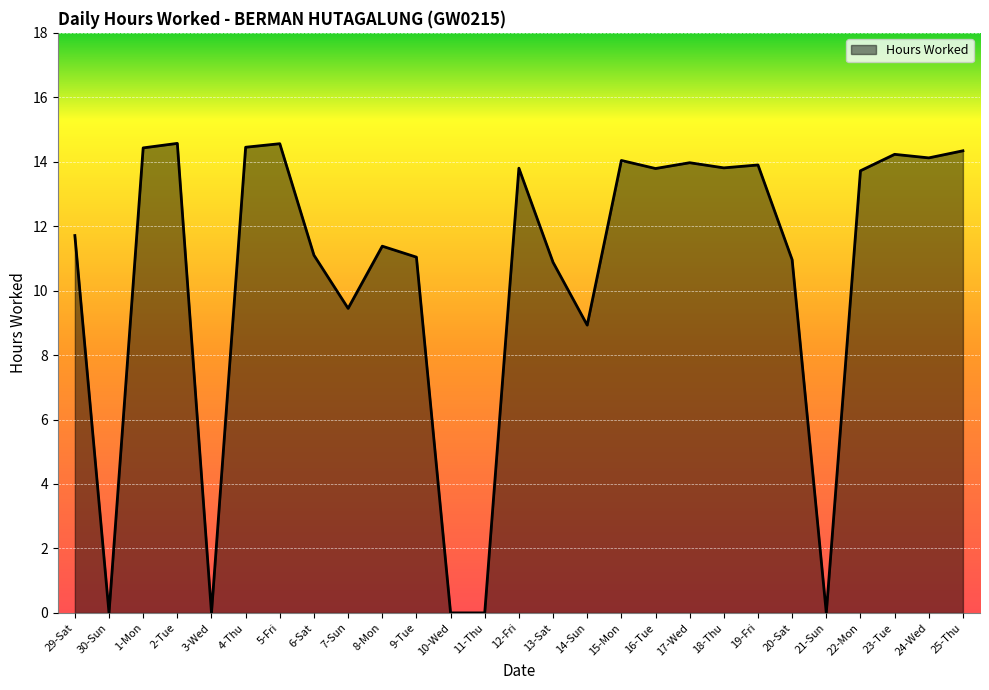

Between 6-Sat and 17-Wed, which is larger?

17-Wed